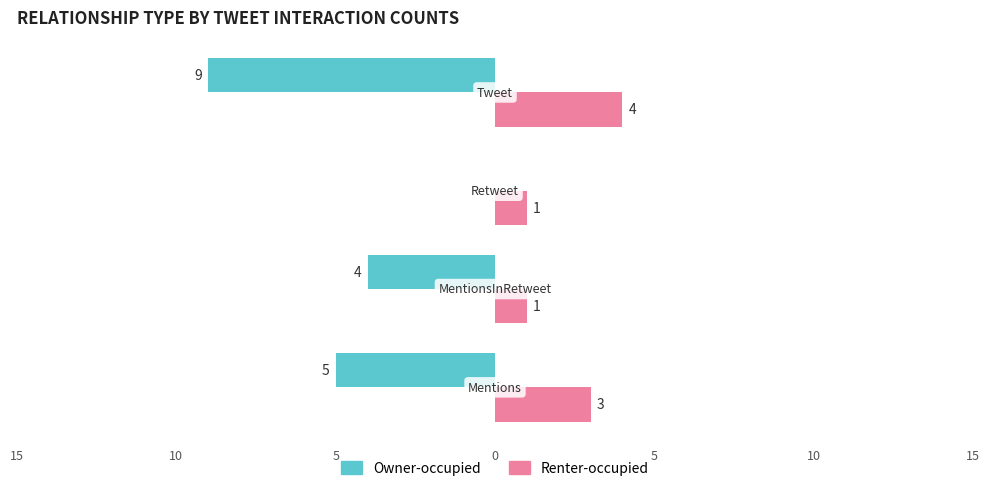

What are all the series names shown in the legend?

Owner-occupied, Renter-occupied